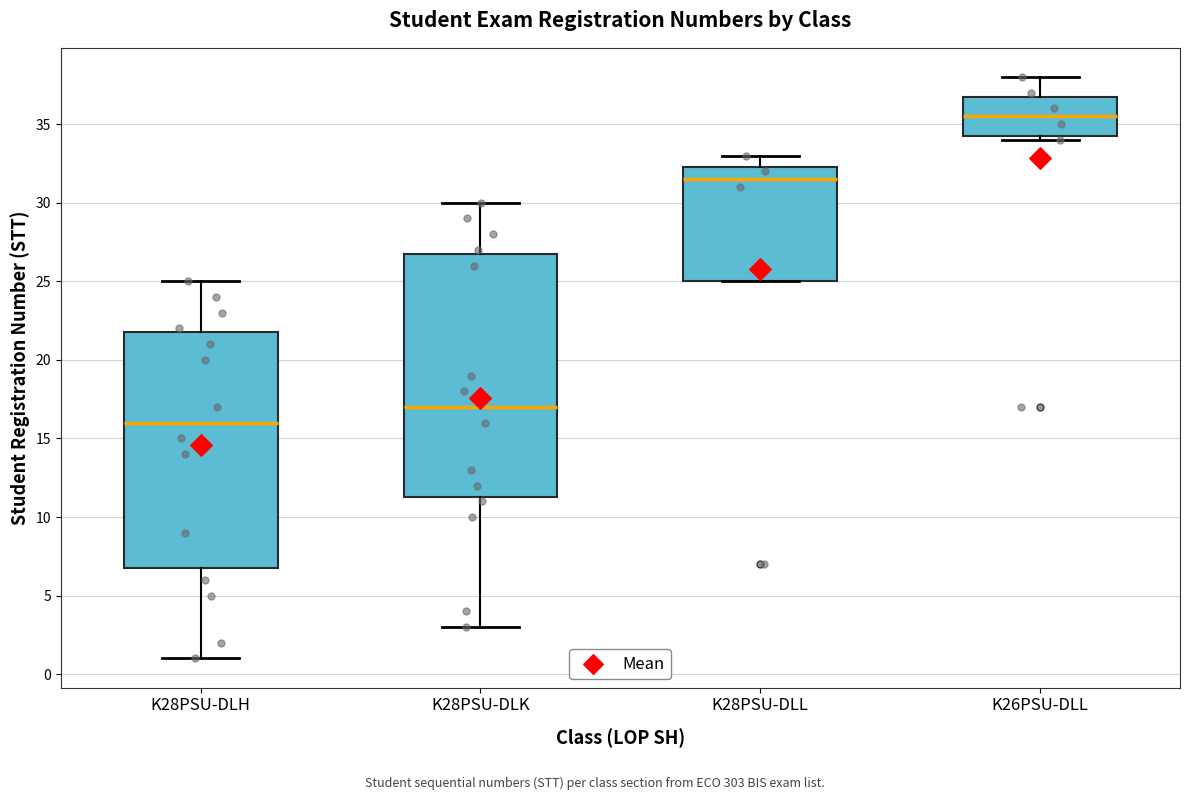

Reading left to right, read every box against the y-axis: the position of its median line, the range the box covers, and the ends of its whiskers. The values are not printed on the chart, so give them approximately, as read against the axis.

K28PSU-DLH: median 16.0, box 7.0 to 22.0, whiskers 1.0 to 25.0
K28PSU-DLK: median 17.0, box 11.5 to 27.0, whiskers 3.0 to 30.0
K28PSU-DLL: median 31.5, box 25.0 to 32.5, whiskers 25.0 to 33.0
K26PSU-DLL: median 35.5, box 34.5 to 37.0, whiskers 34.0 to 38.0